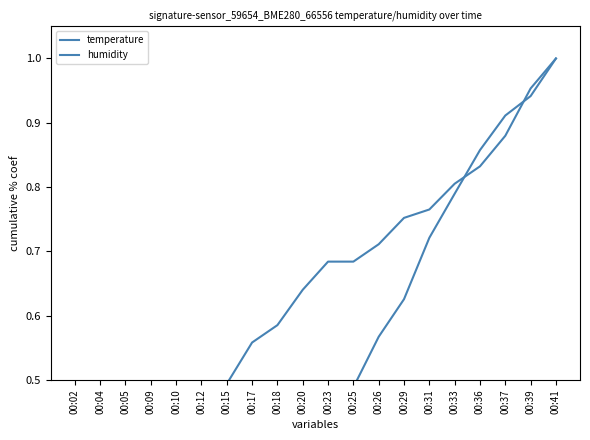

How many categories are shown in the chart?

20